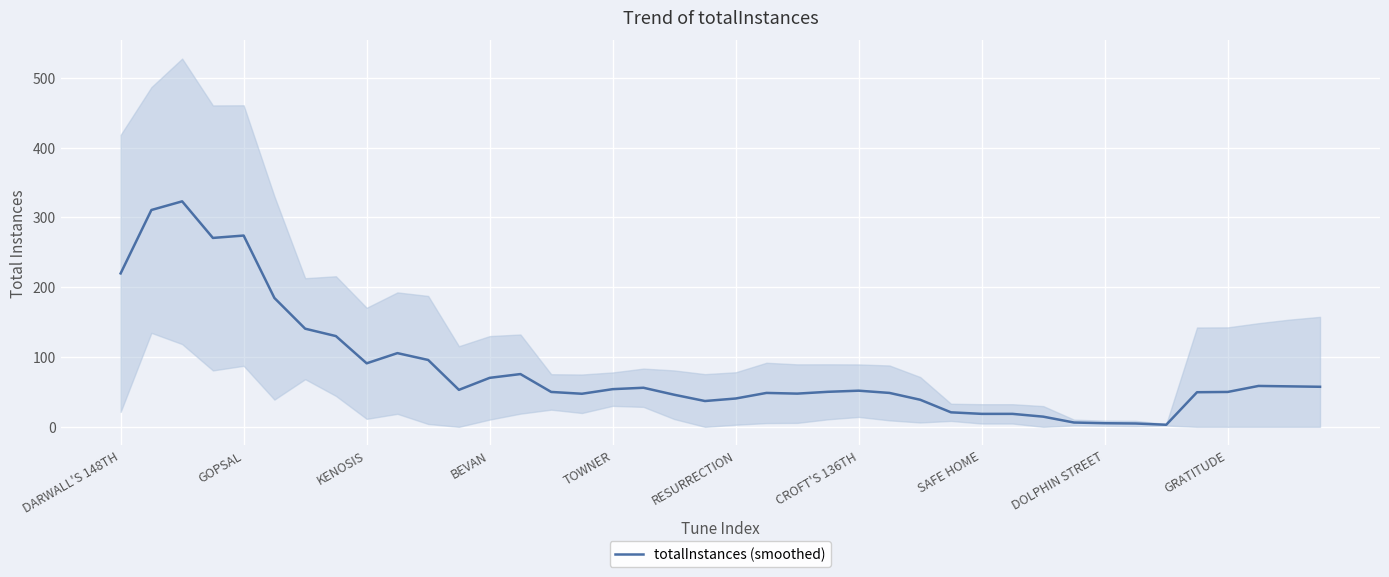

What is the difference between the maximum and second lowest values?

318.2